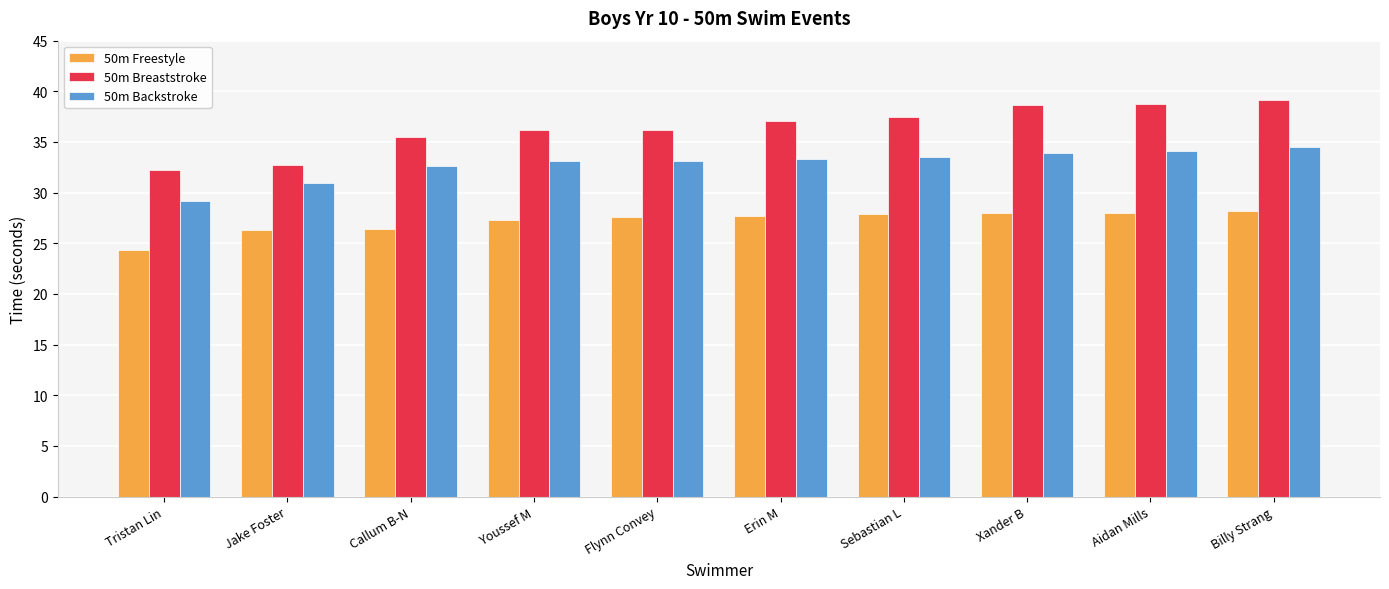

What is the approximate value of 50m Backstroke at Xander B?

33.9